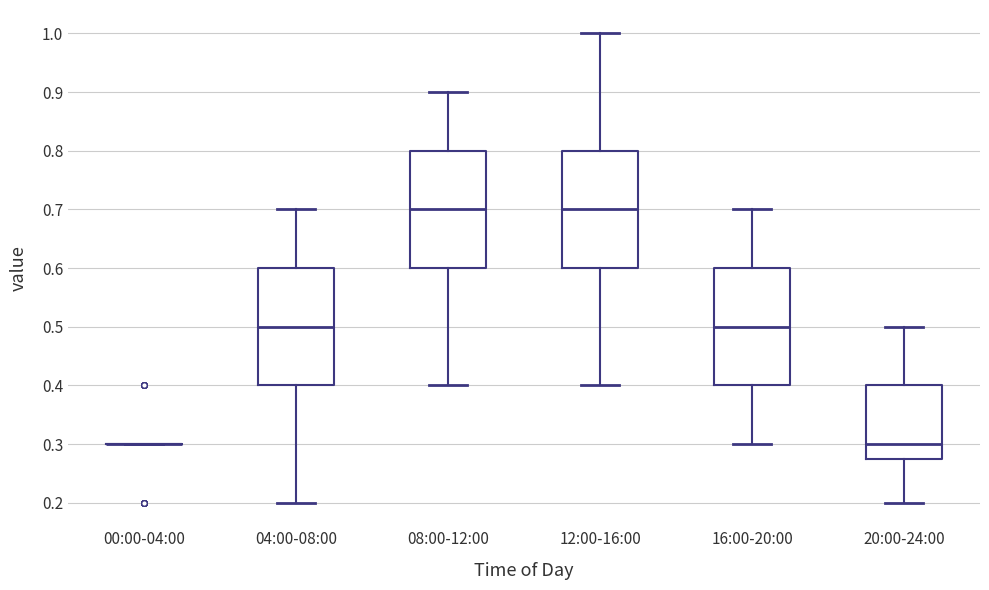

Reading left to right, transcribe this box plot: for each box, give where its median line is, the range the box spans, and where its two whiskers end, as read against the y-axis. The values are not printed on the chart, so give them approximately, as read against the axis.

00:00-04:00: box collapsed to a line at 0.30, whiskers 0.30 to 0.30
04:00-08:00: median 0.50, box 0.40 to 0.60, whiskers 0.20 to 0.70
08:00-12:00: median 0.70, box 0.60 to 0.80, whiskers 0.40 to 0.90
12:00-16:00: median 0.70, box 0.60 to 0.80, whiskers 0.40 to 1.00
16:00-20:00: median 0.50, box 0.40 to 0.60, whiskers 0.30 to 0.70
20:00-24:00: median 0.30, box 0.28 to 0.40, whiskers 0.20 to 0.50